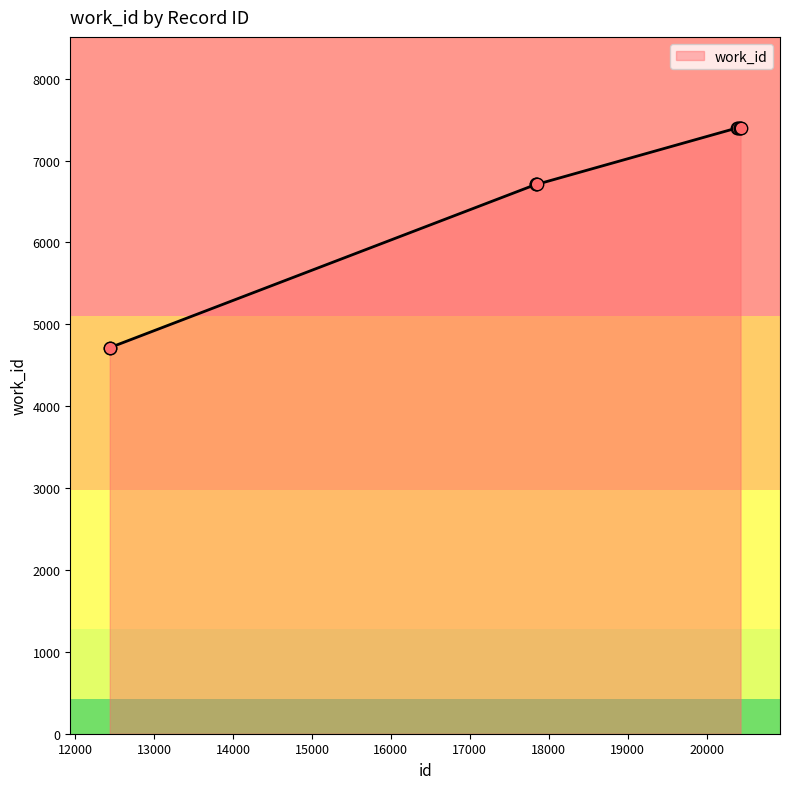

What is the greatest value displayed?

7401